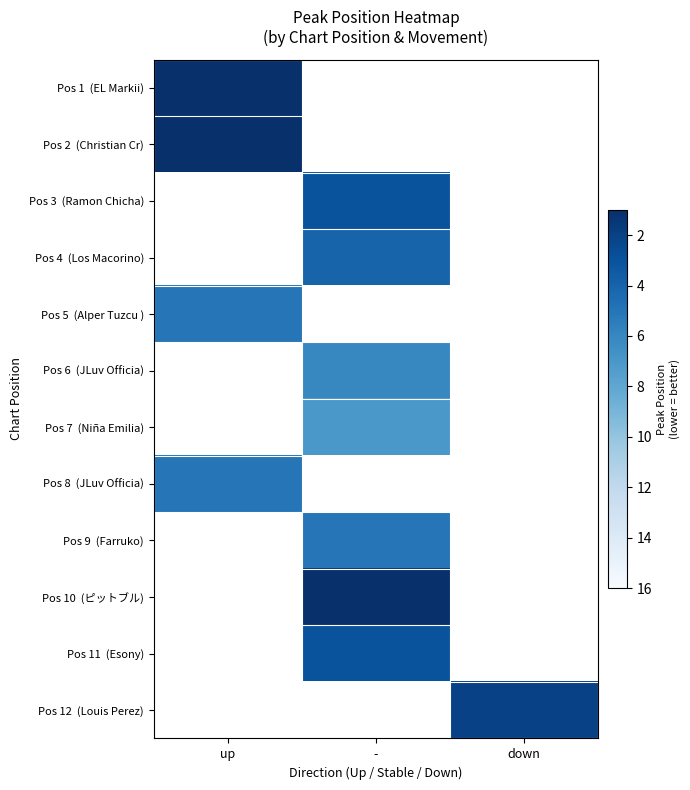

What is the spread (max minus min) of values at up?

4.0